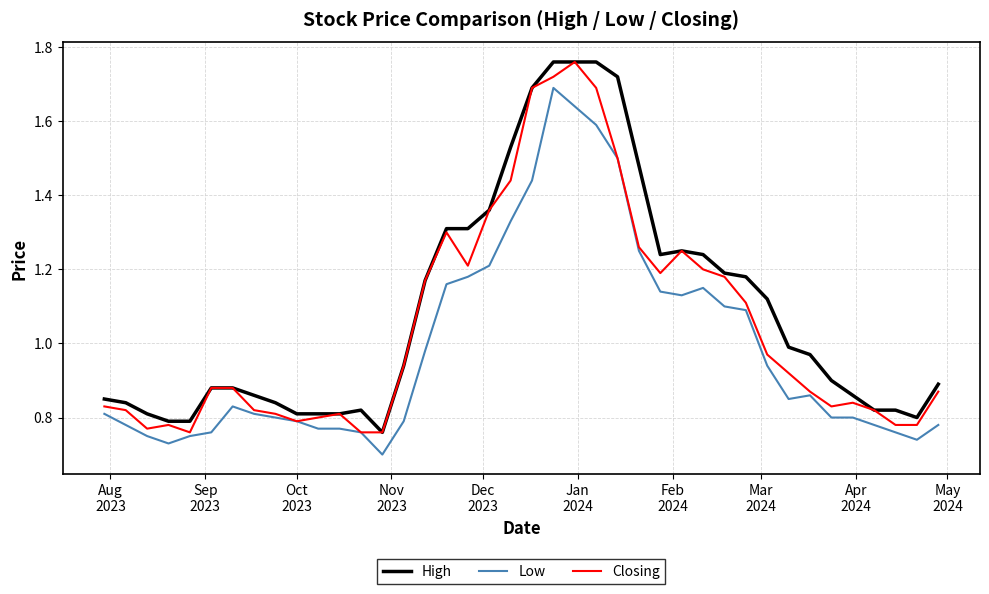

How many lines are shown in the chart?

3